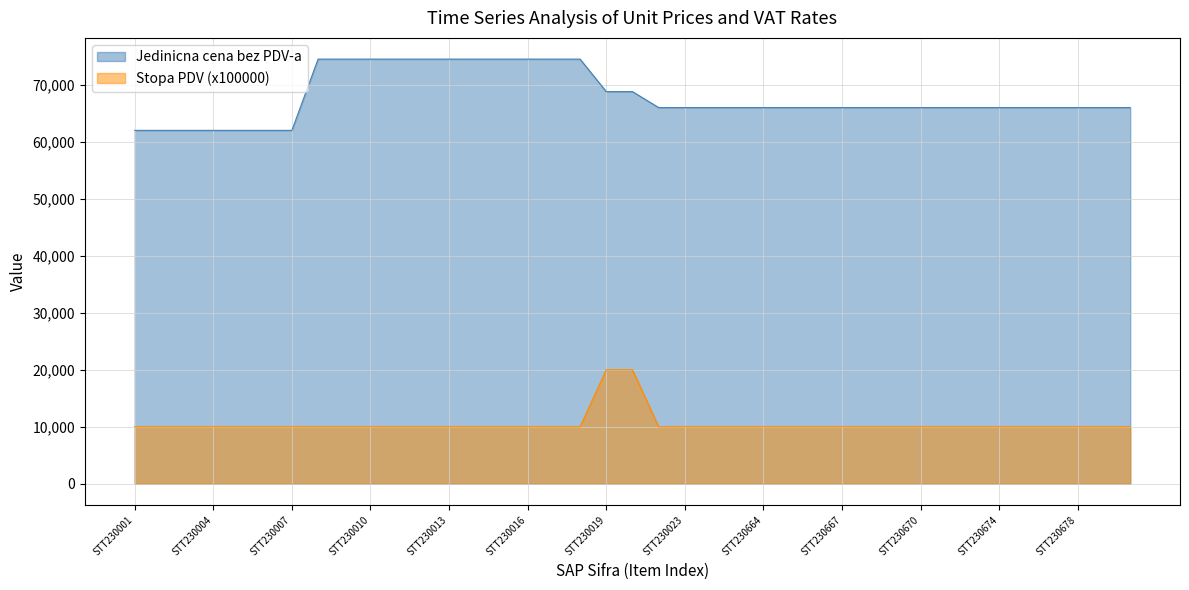

Count the Jedinicna cena bez PDV-a values in the range 66000 to 74500.

32